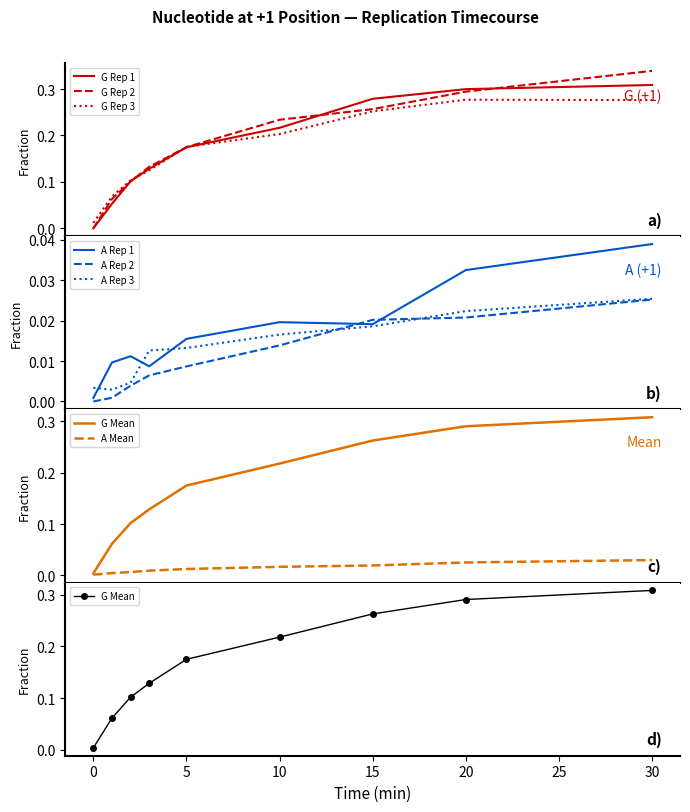

Which series has the largest total across all categories?

G Rep 2